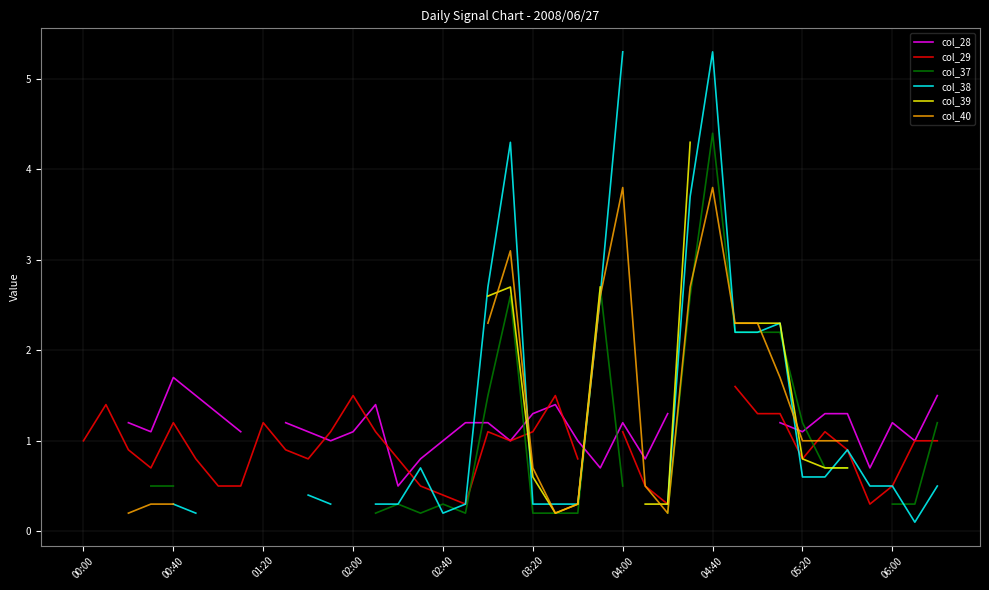

How many interior local peaks does the col_40 series have?

3